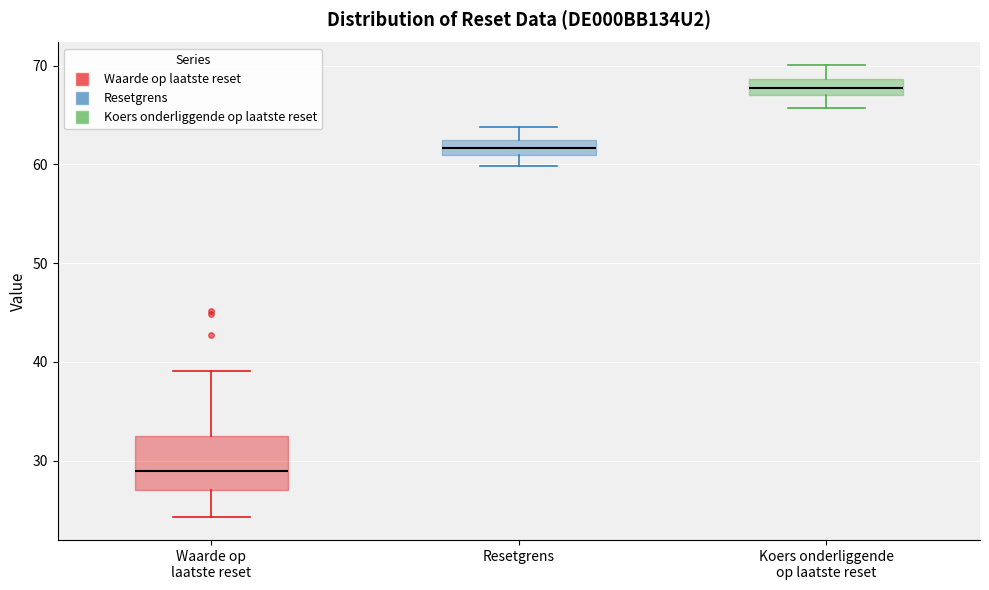

Reading left to right, read every box against the y-axis: the position of its median line, the range the box covers, and the ends of its whiskers. The values are not printed on the chart, so give them approximately, as read against the axis.

Waarde op laatste reset: median 29, box 27 to 32, whiskers 24 to 39
Resetgrens: median 62 (inside the box), box 61 to 62, whiskers 60 to 64
Koers onderliggende op laatste reset: median 68, box 67 to 69, whiskers 66 to 70